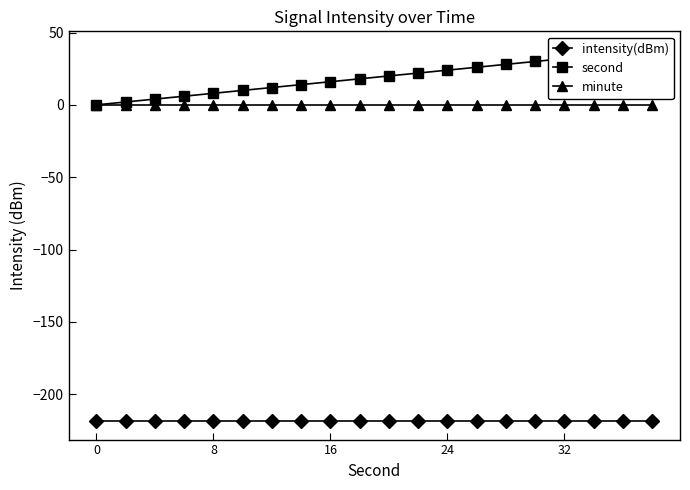

How many lines are shown in the chart?

3